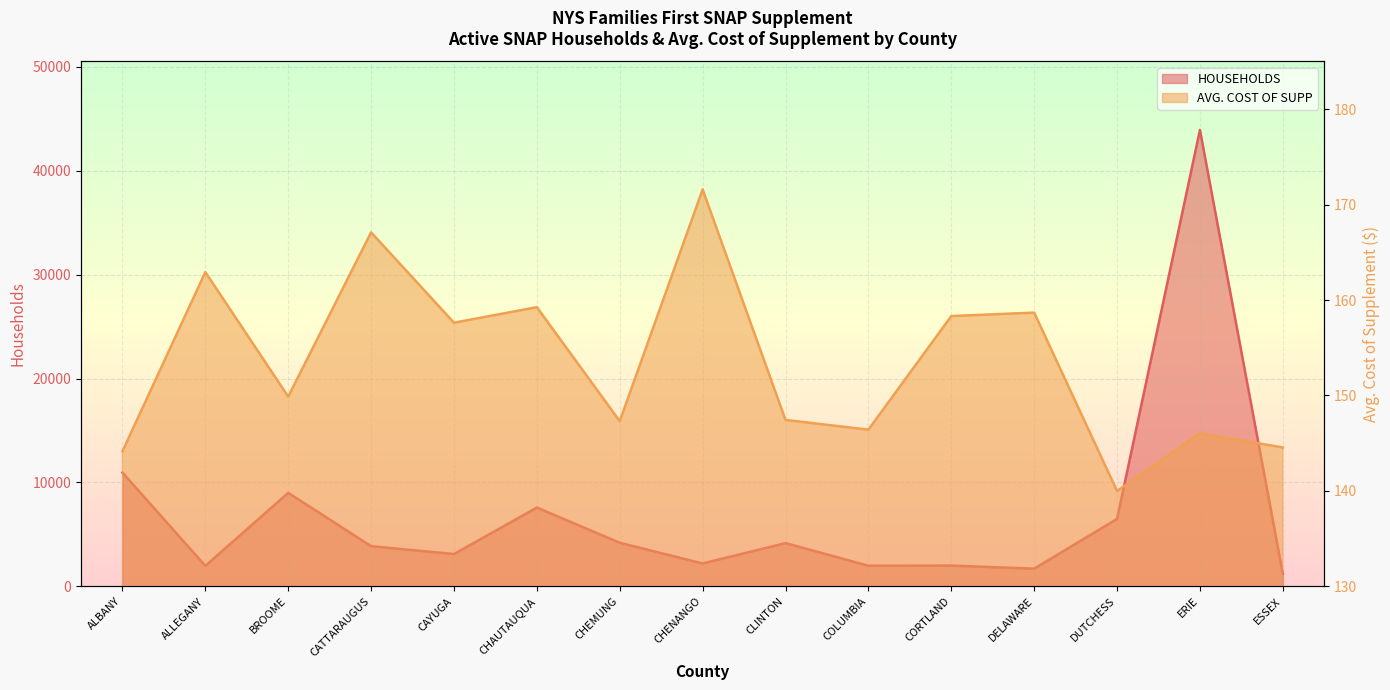

At how many categories does at least one series exceed 3757?

8